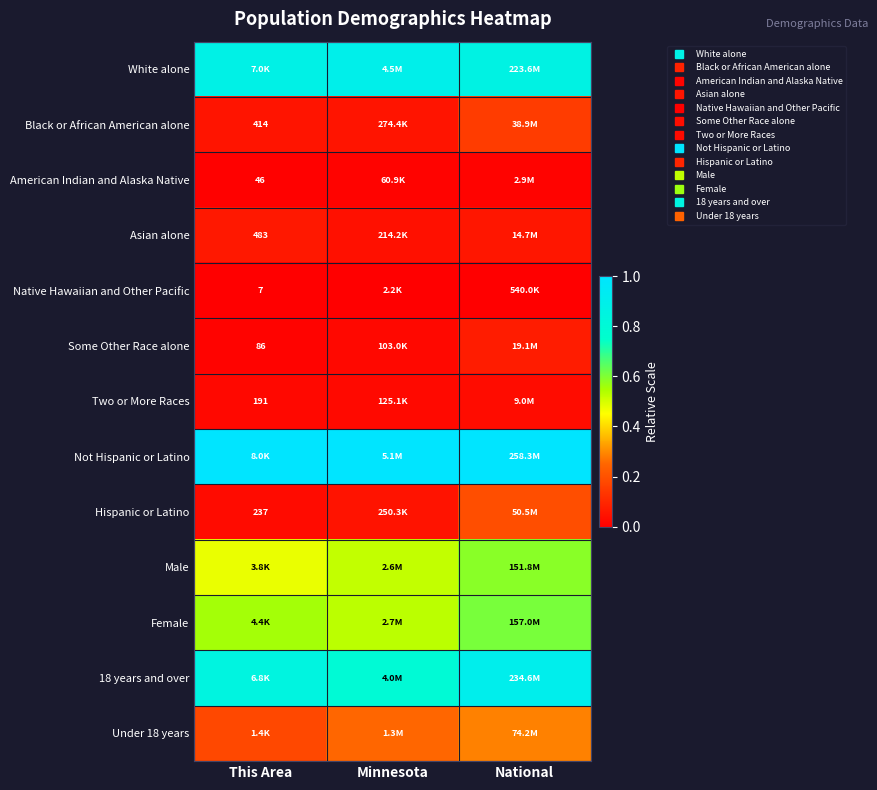

What is the total value across all series at This Area?

4.1